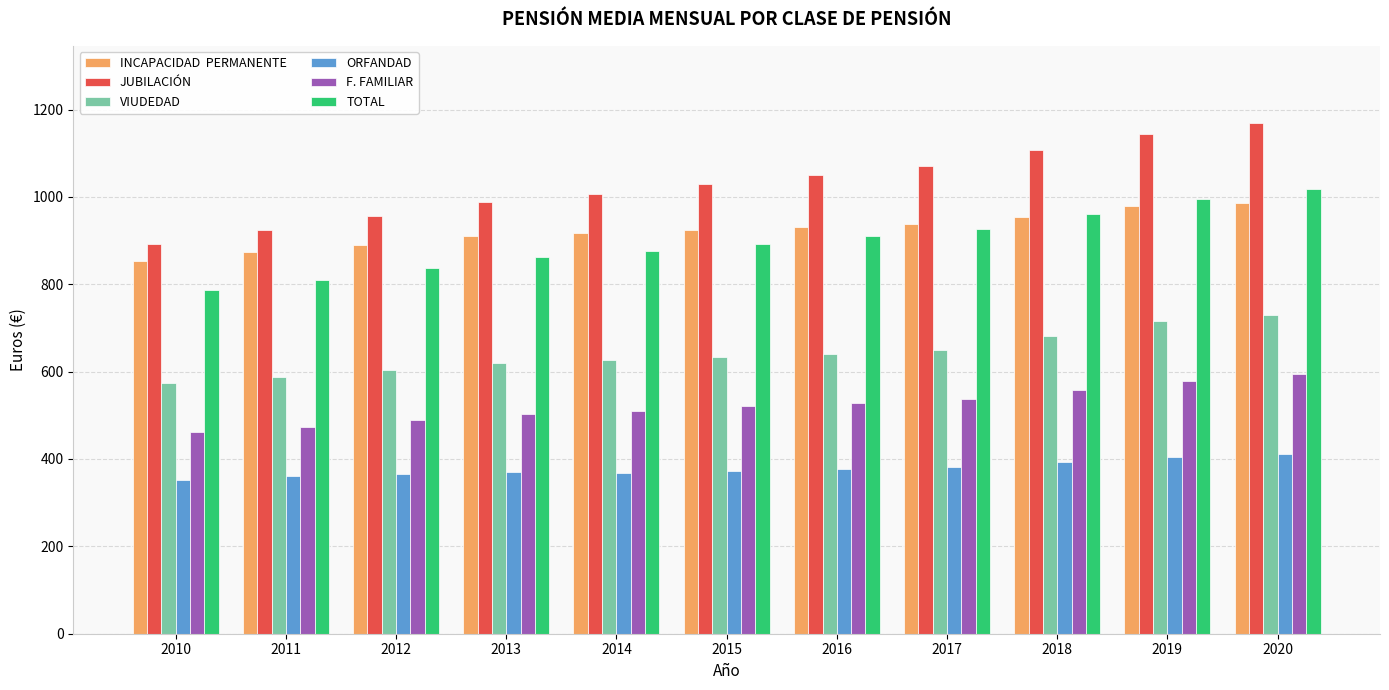

What is the greatest value displayed?

1170.3